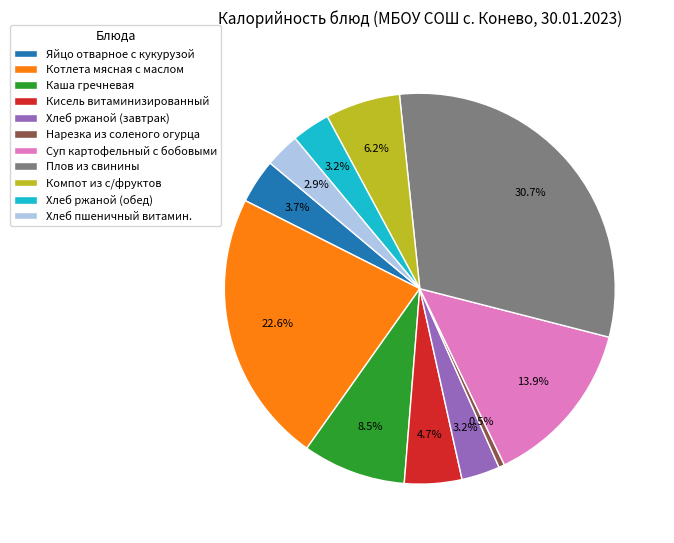

What is the ratio of the value at Хлеб ржаной (завтрак) to the value at Каша гречневая?

0.4